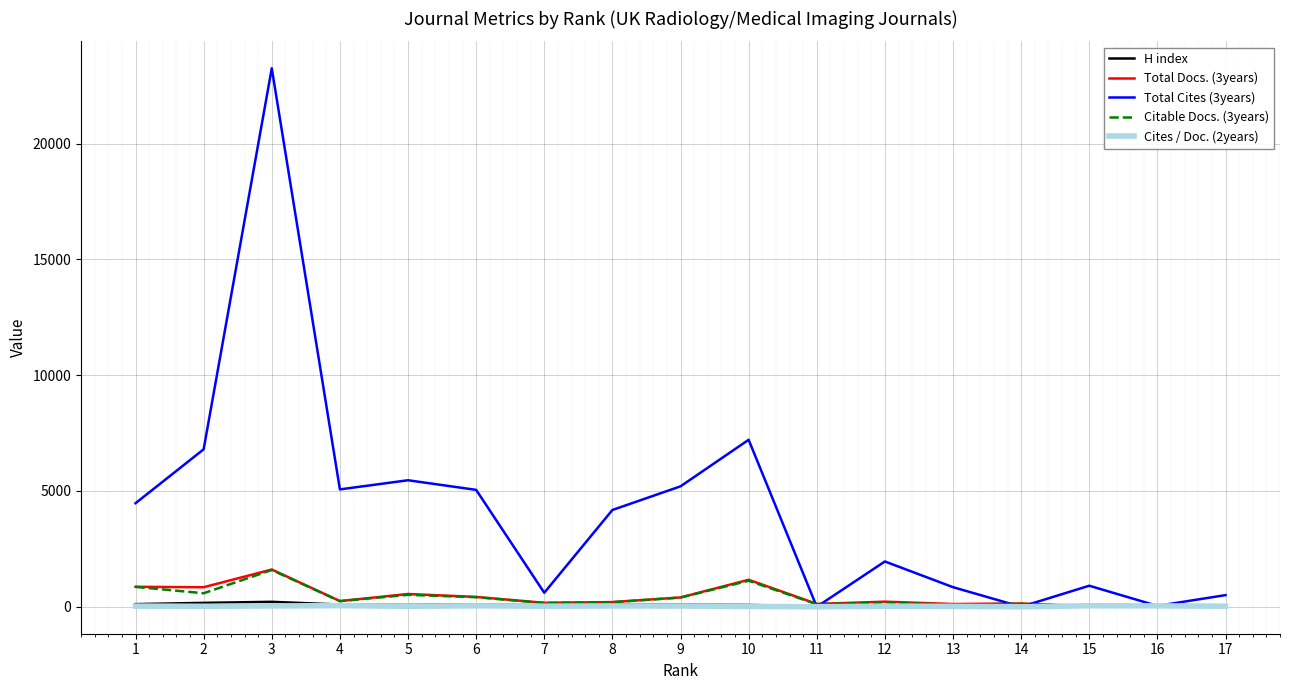

Which series has the largest range (max minus min)?

Total Cites (3years)